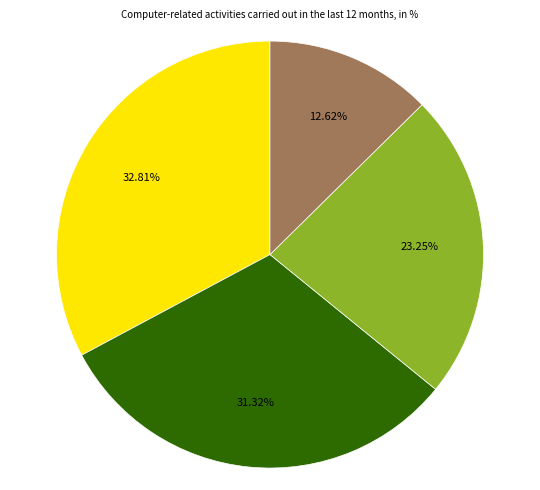

Is there any slice that represents more than half of the pie?

No